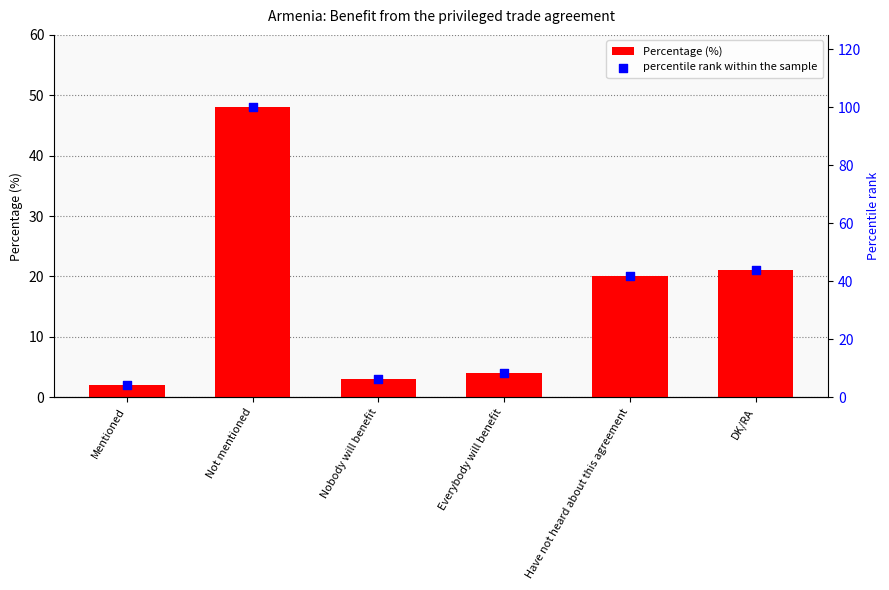

Which series has the largest Y range (max minus min)?

percentile rank within the sample